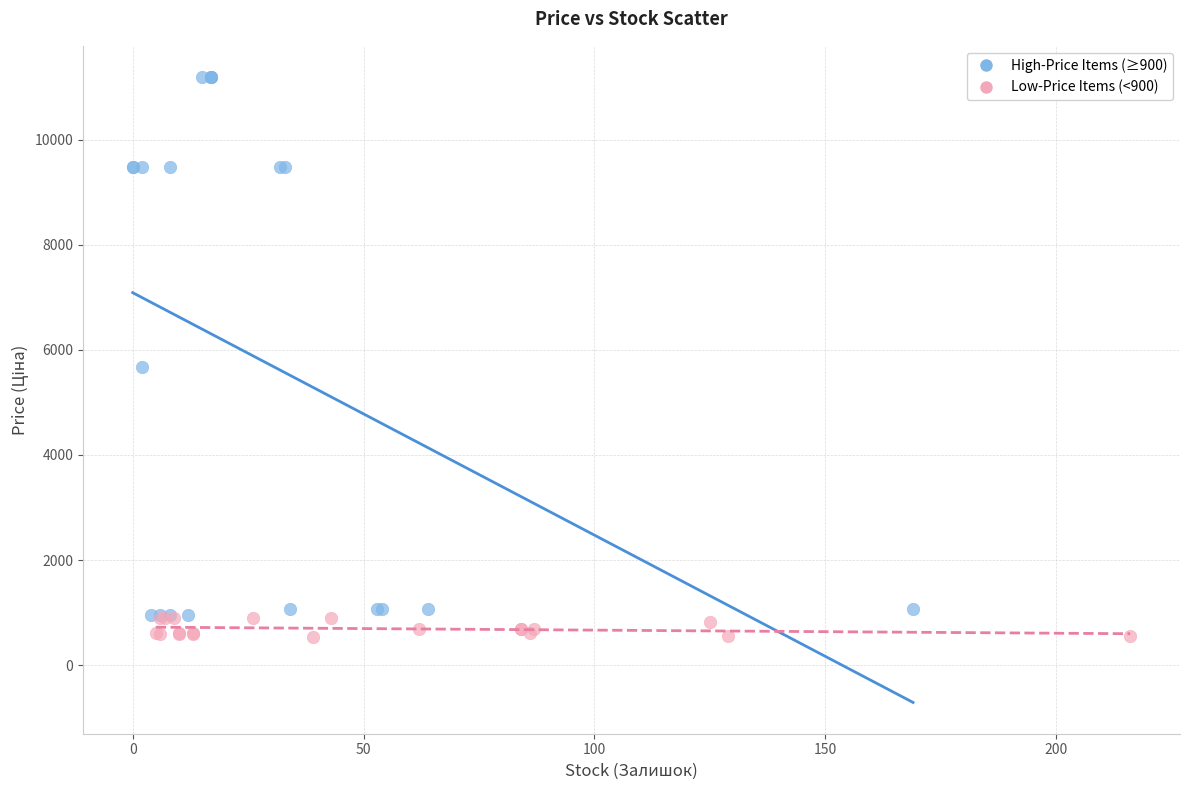

What are all the series names shown in the legend?

High-Price Items (≥900), Low-Price Items (<900)